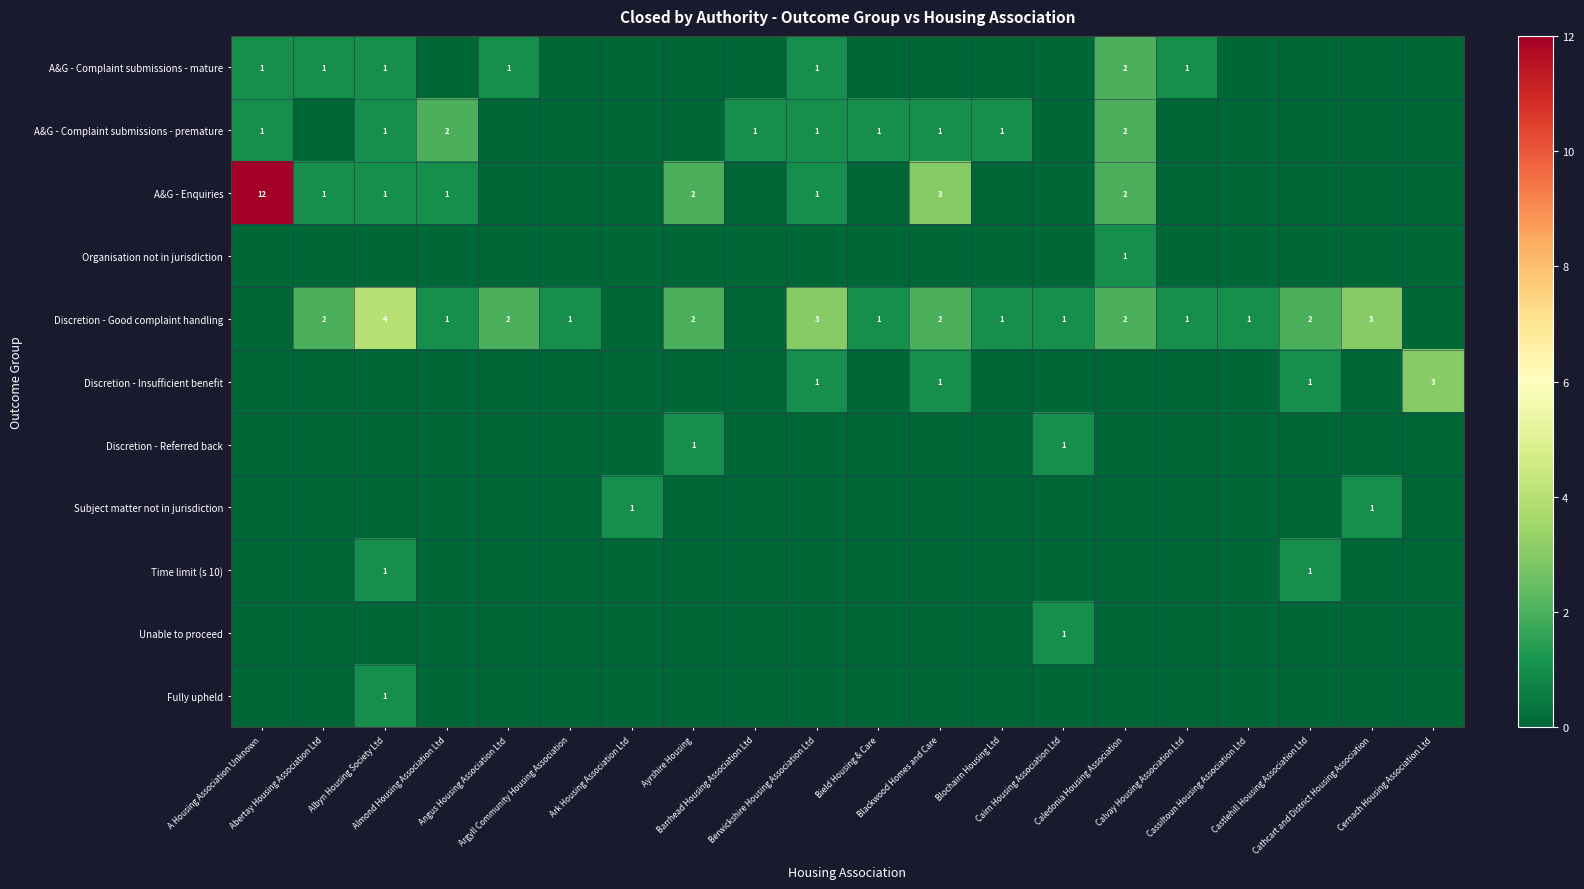

Which series has the largest total across all categories?

Discretion - Good complaint handling